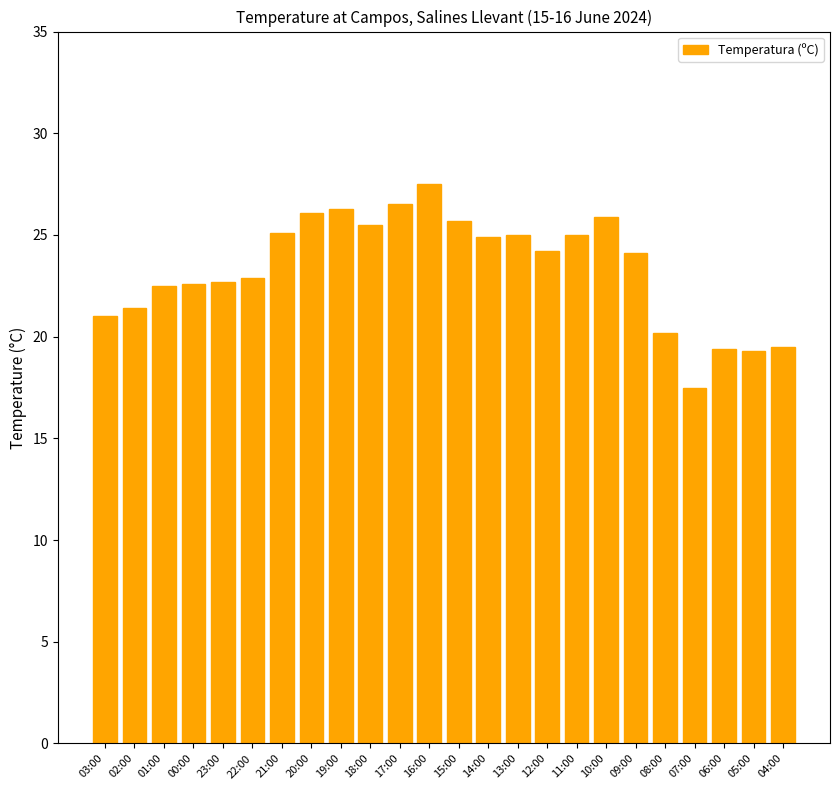

What is the label of the 6th bar from the right?

09:00